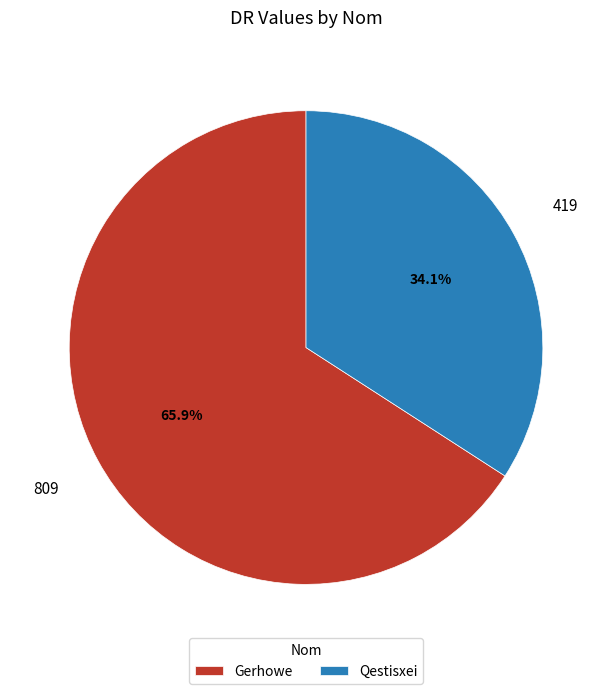

Count the number of slices in the pie.

2